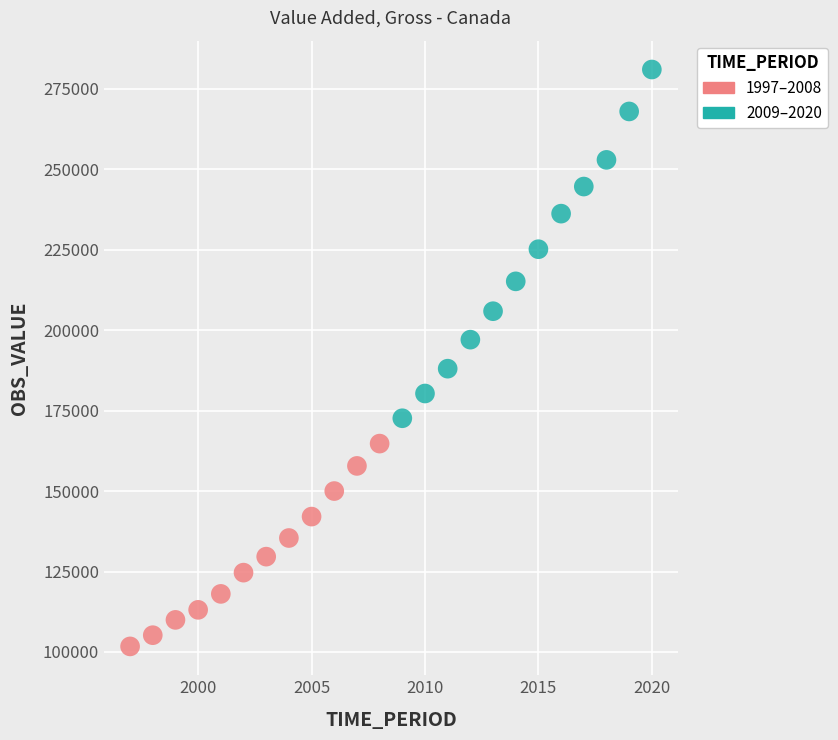

Which series has the largest Y range (max minus min)?

2009–2020